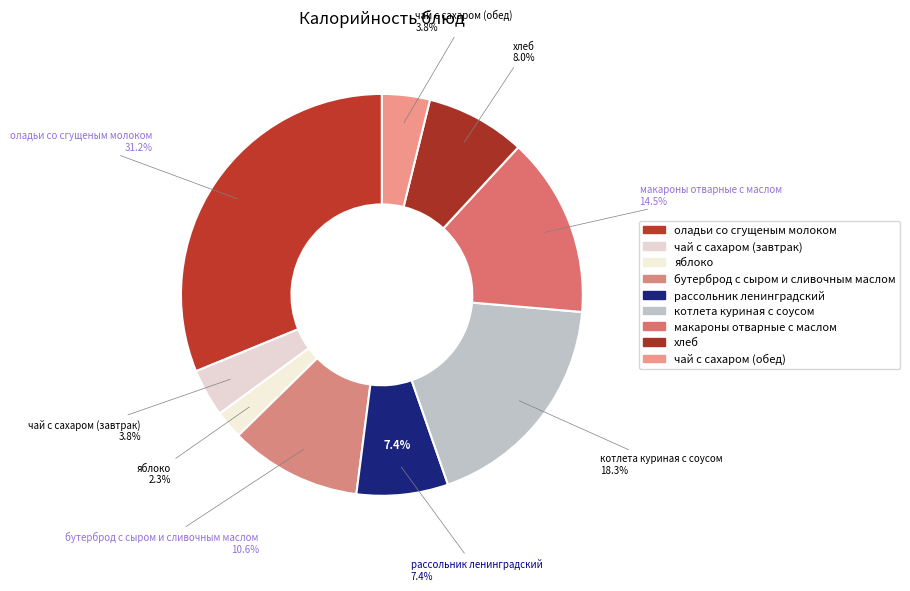

Which category has the smallest portion of the pie?

яблоко